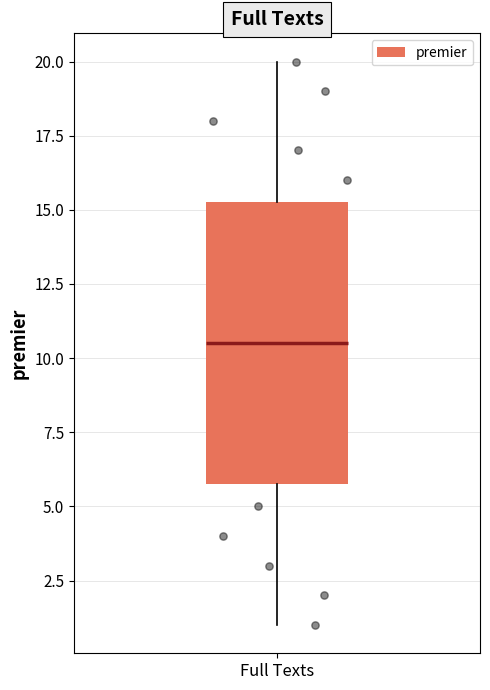

Where does the lower whisker of the box for Full Texts end on the y-axis? The values are not printed on the chart, so give them approximately, as read against the axis.

1.0